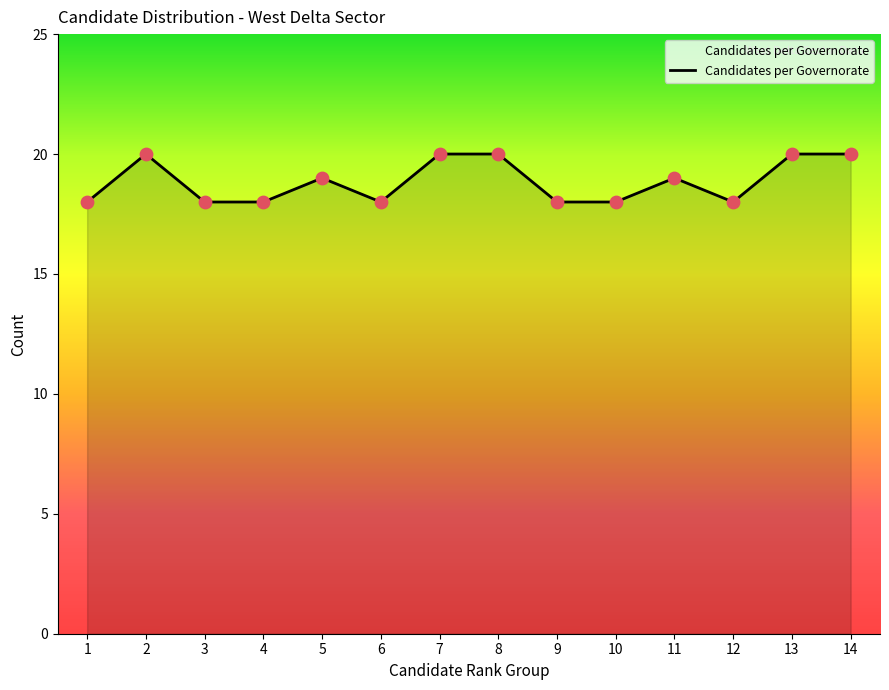

What is the change in value from 3 to 14?

+2